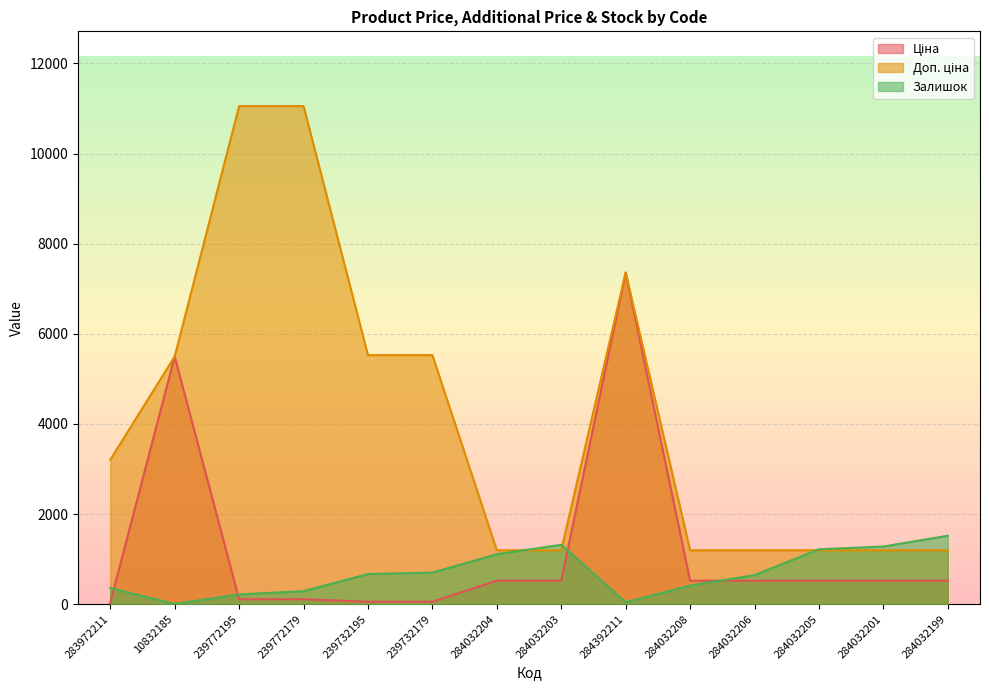

How many interior local peaks does the Ціна series have?

2